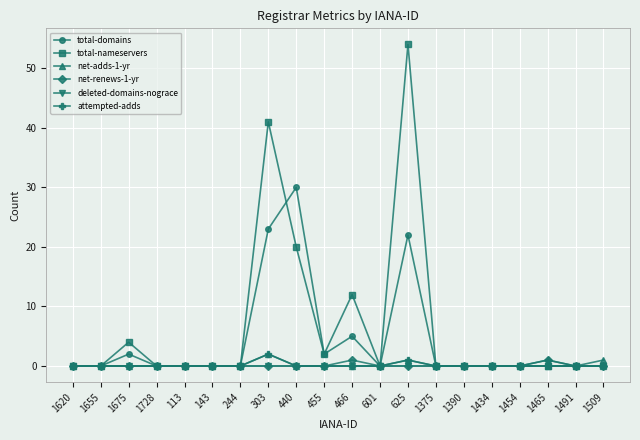

What is the greatest value displayed?

54